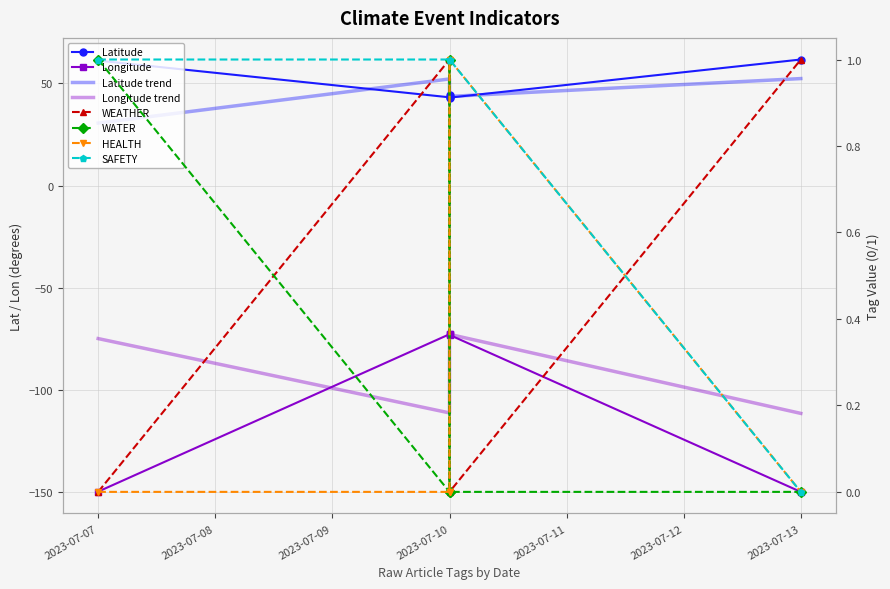

Where is the first local maximum for Longitude?

2023-07-10